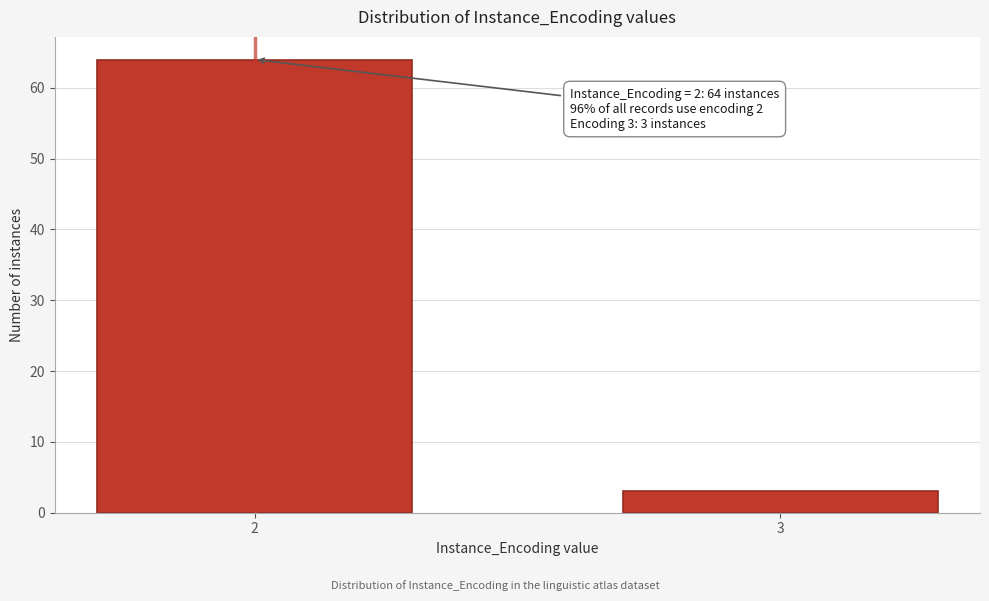

Reading left to right, list all the values displayed in this chart.

64	3